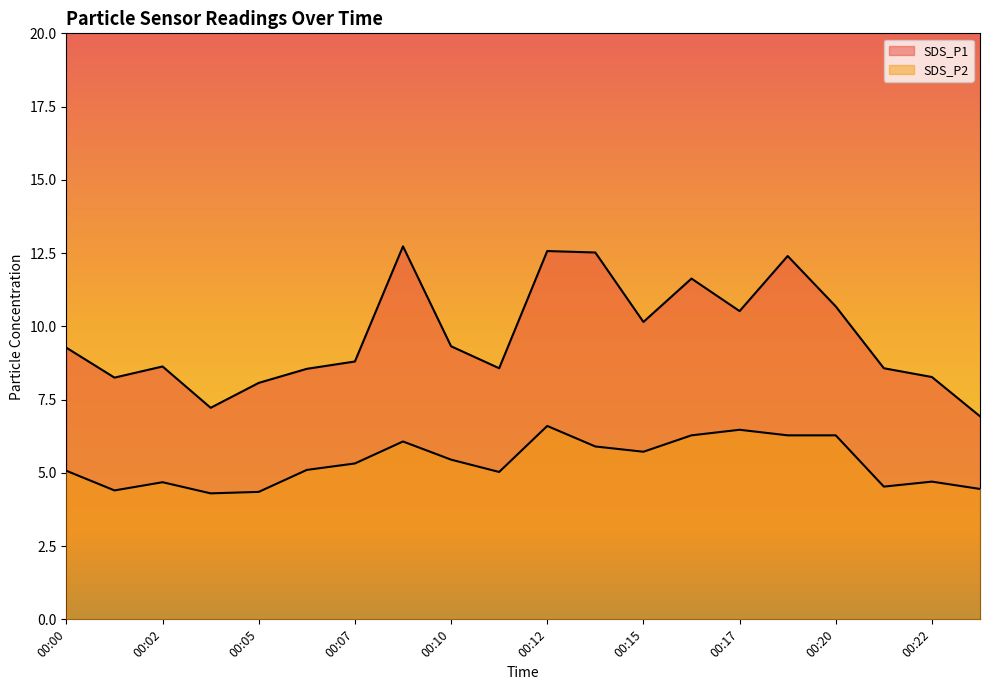

The SDS_P2 series shows 4.5 at 00:21. True or false?

True